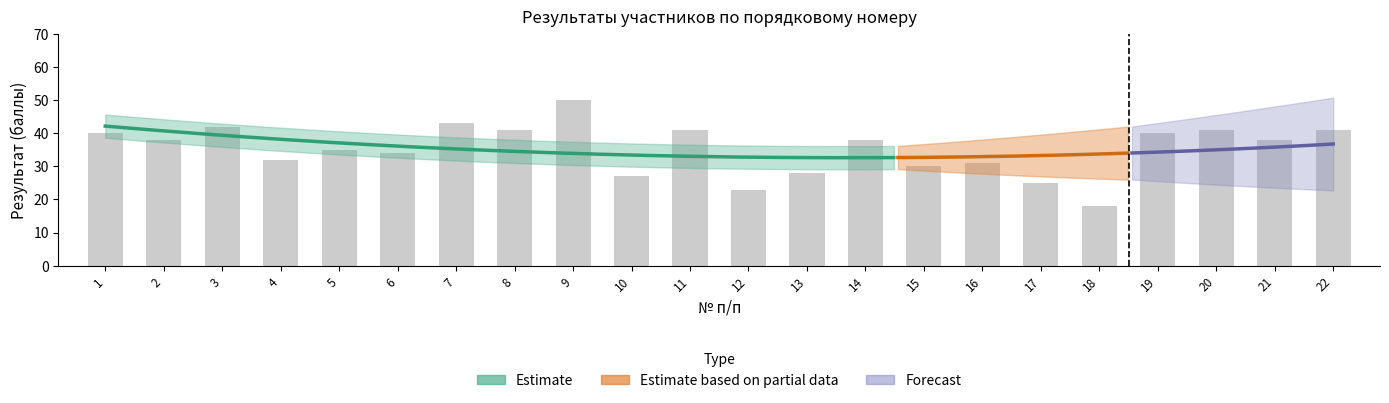

Is it true that Класс обучения equals 2.3 at 3?

False